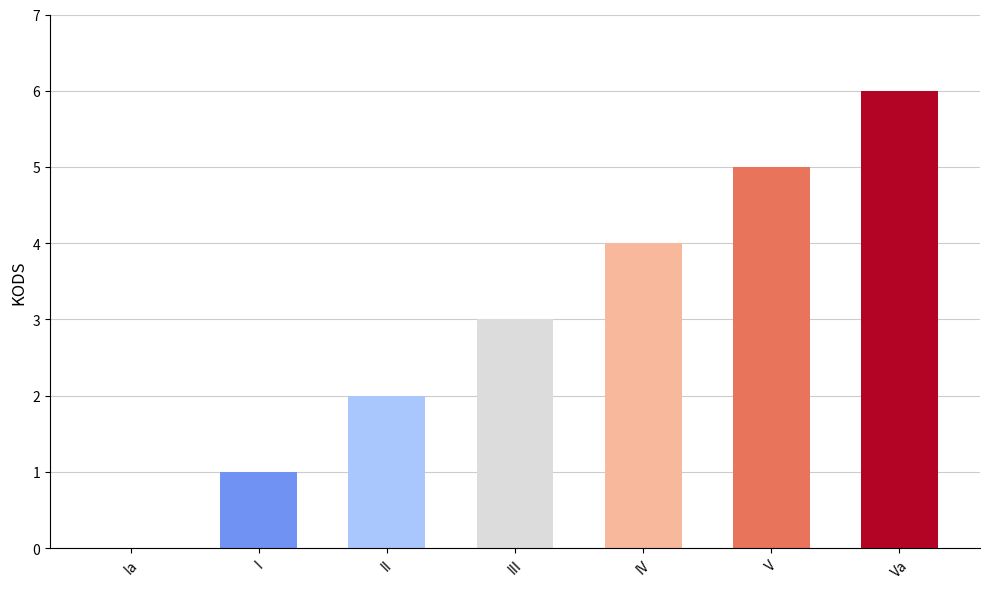

What is the difference between the values at IV and II?

2